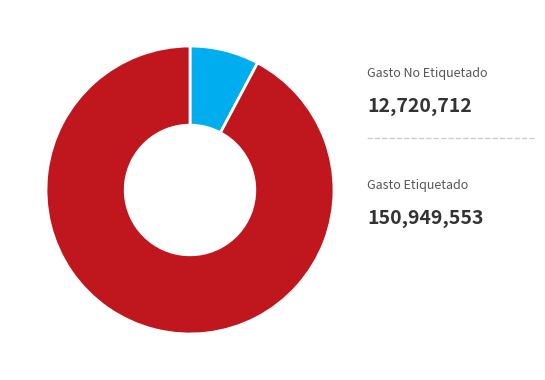

How many slices are in this pie chart?

2